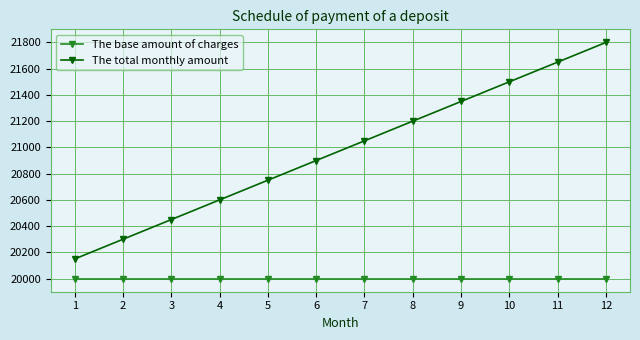

What is the total value across all series at 9?

41350